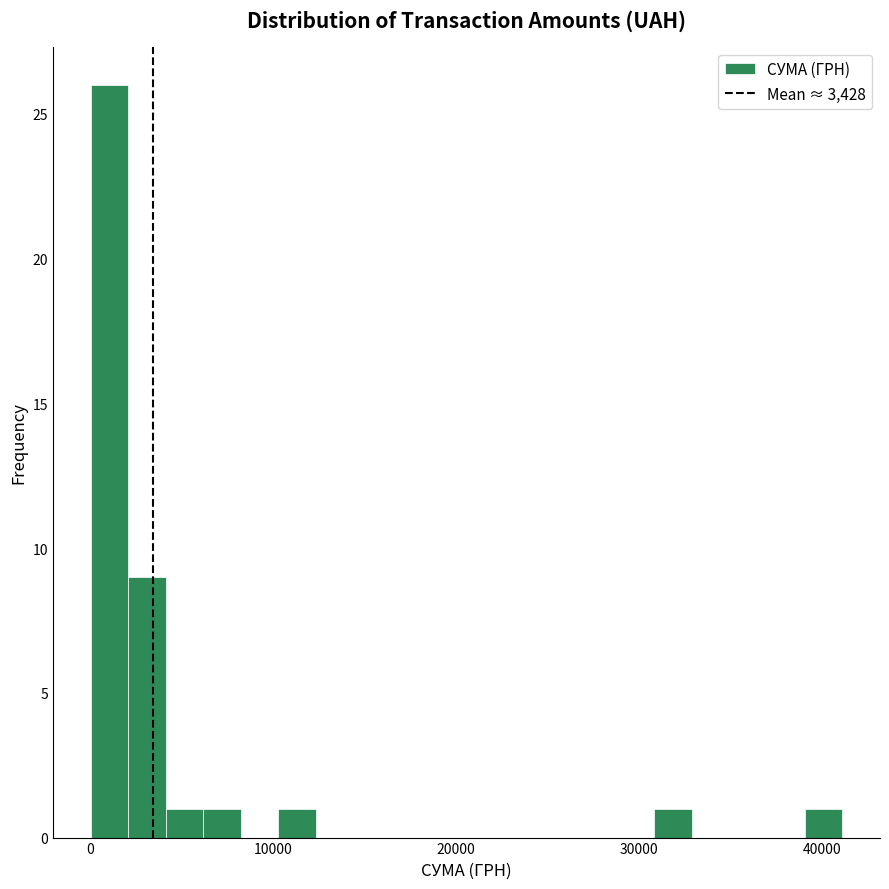

Around what value on the x-axis is the tallest bar? Give the approximate position of its centre, as read against the axis.

1000